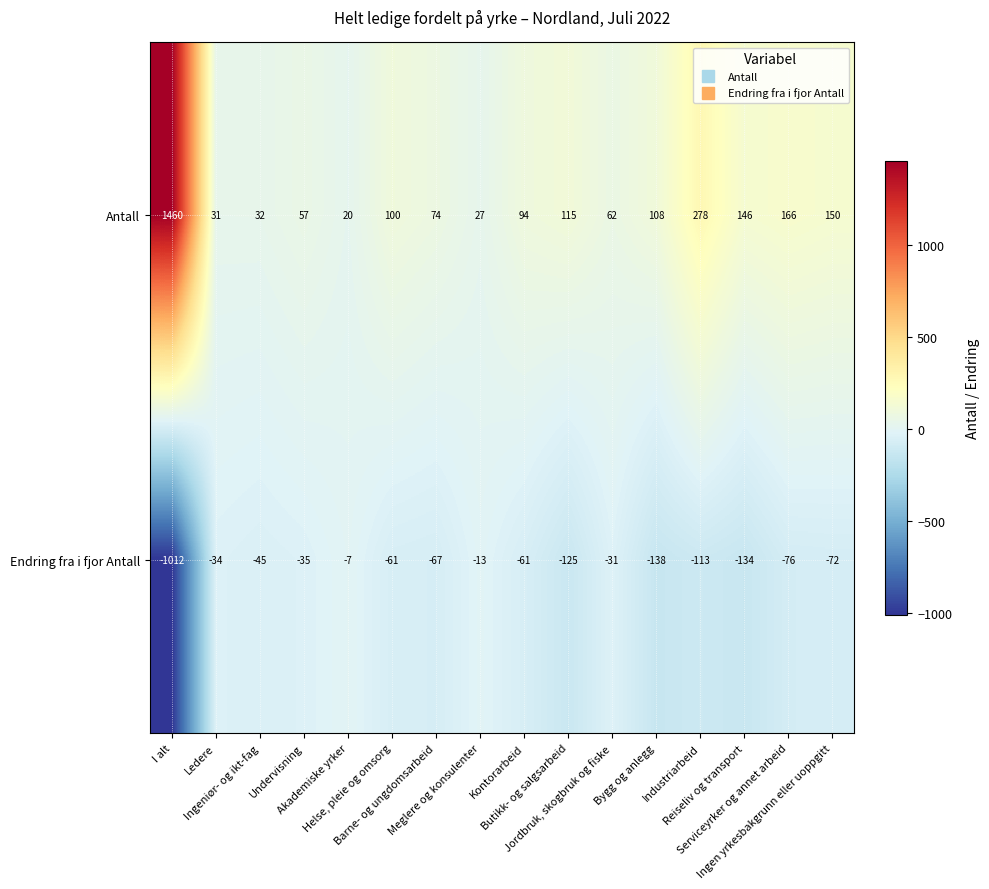

At how many categories does at least one series exceed 682?

1